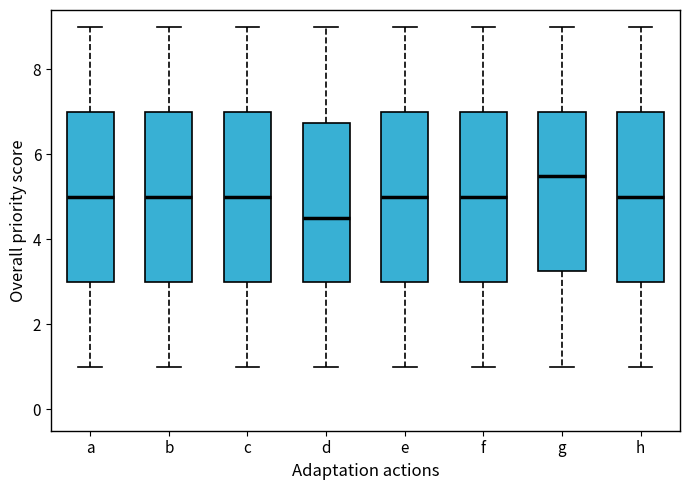

Reading left to right, transcribe this box plot: for each box, give where its median line is, the range the box spans, and where its two whiskers end, as read against the y-axis. The values are not printed on the chart, so give them approximately, as read against the axis.

a: median 5.0, box 3.0 to 7.0, whiskers 1.0 to 9.0
b: median 5.0, box 3.0 to 7.0, whiskers 1.0 to 9.0
c: median 5.0, box 3.0 to 7.0, whiskers 1.0 to 9.0
d: median 4.6, box 3.0 to 6.8, whiskers 1.0 to 9.0
e: median 5.0, box 3.0 to 7.0, whiskers 1.0 to 9.0
f: median 5.0, box 3.0 to 7.0, whiskers 1.0 to 9.0
g: median 5.6, box 3.2 to 7.0, whiskers 1.0 to 9.0
h: median 5.0, box 3.0 to 7.0, whiskers 1.0 to 9.0